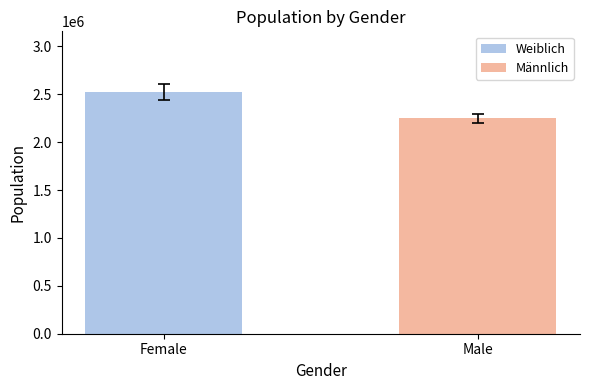

What is the minimum value shown in the chart?

2250153